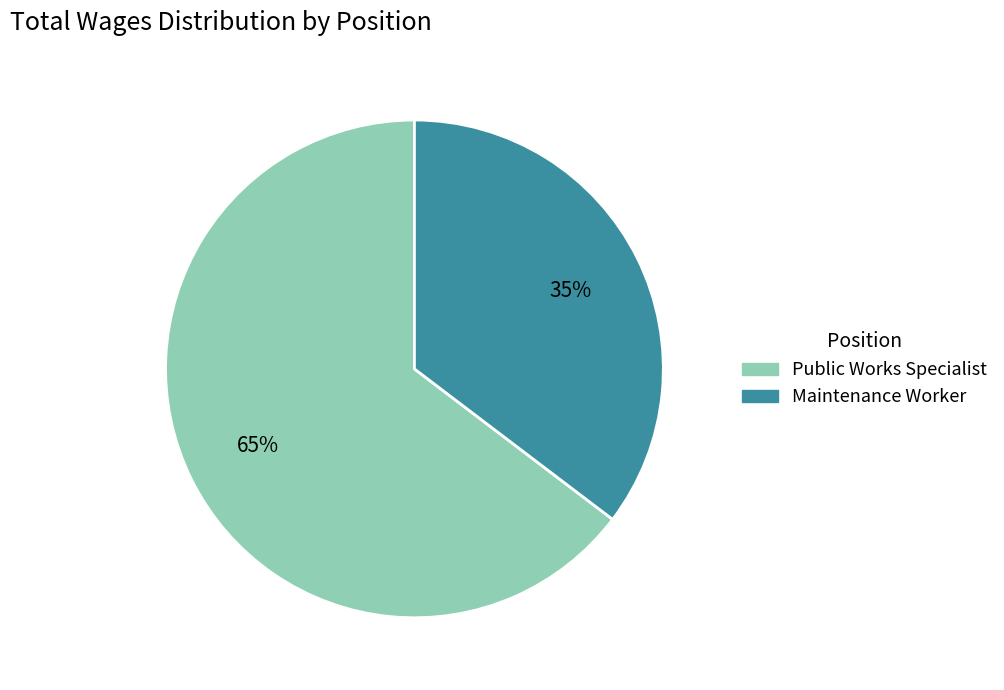

Approximately how many times larger is the value at Maintenance Worker compared to Public Works Specialist?

0.5